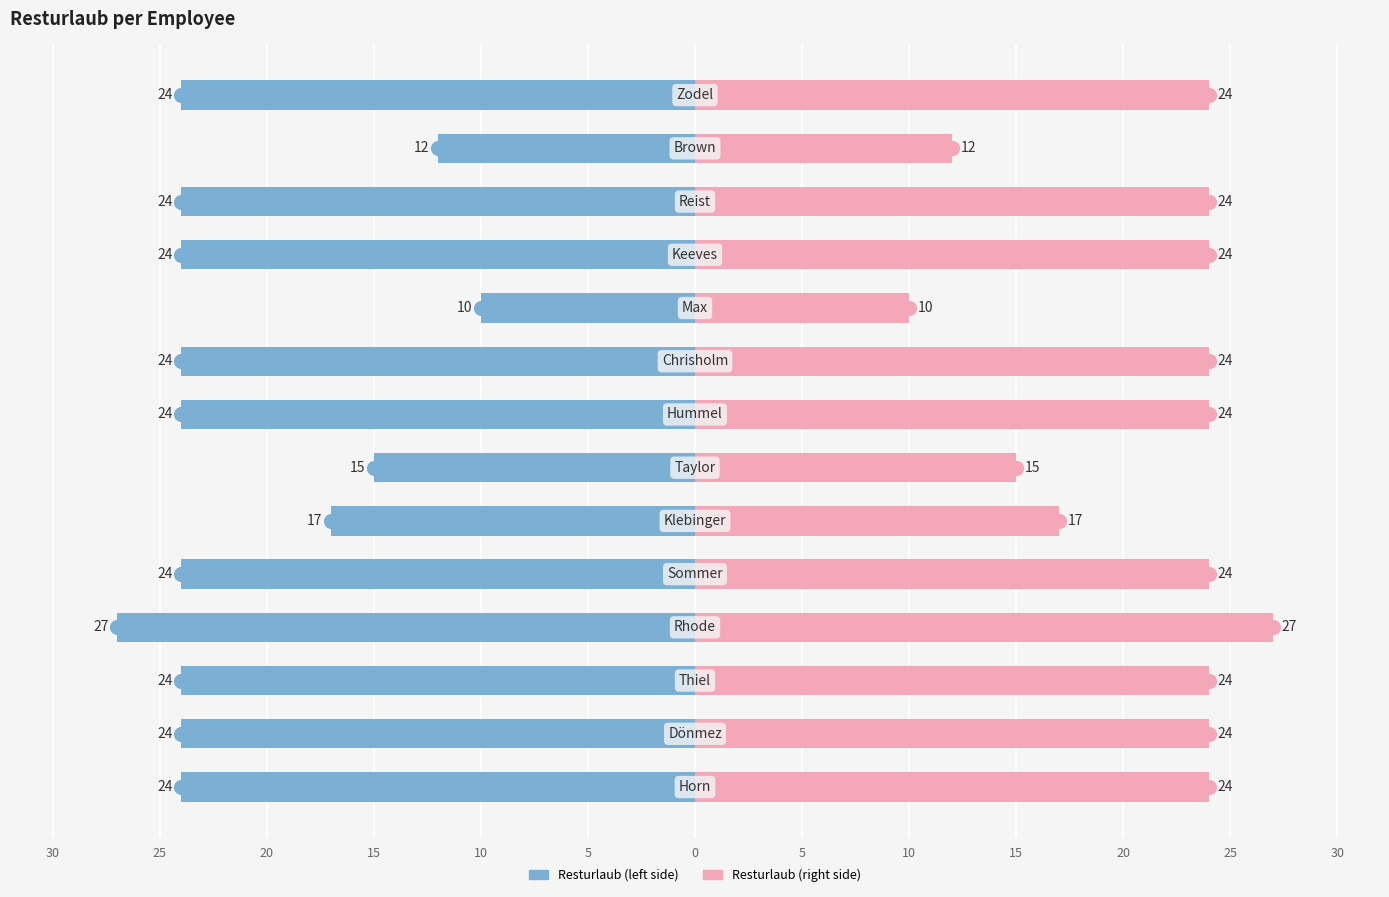

What is the difference between the second highest and second lowest values in the Resturlaub (mirror) series?

12